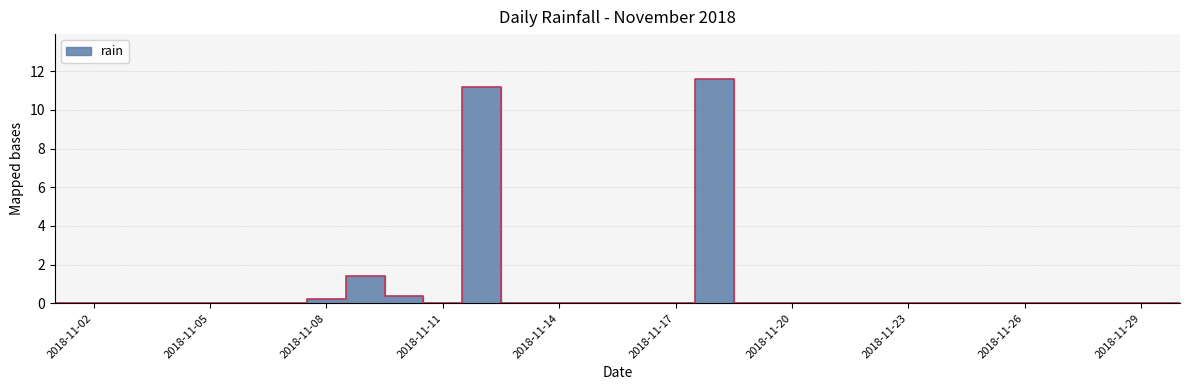

At which category does the chart reach its minimum across all series?

2018-11-01